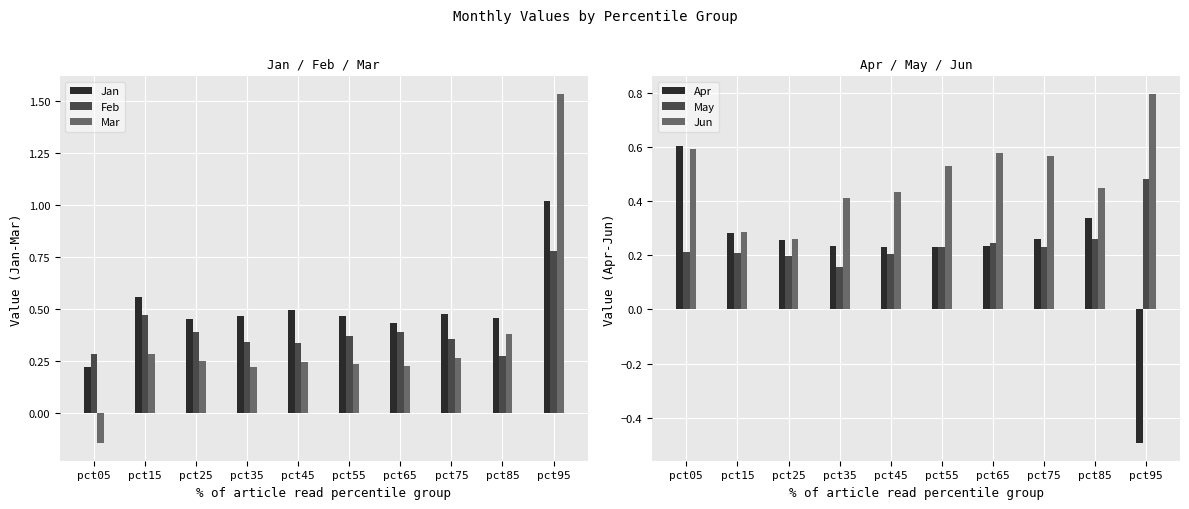

Reading right to left, what are all the values shown in this chart?

Jan: pct95=1.0	pct85=0.5	pct75=0.5	pct65=0.4	pct55=0.5	pct45=0.5	pct35=0.5	pct25=0.4	pct15=0.6	pct05=0.2
Feb: pct95=0.8	pct85=0.3	pct75=0.4	pct65=0.4	pct55=0.4	pct45=0.3	pct35=0.3	pct25=0.4	pct15=0.5	pct05=0.3
Mar: pct95=1.5	pct85=0.4	pct75=0.3	pct65=0.2	pct55=0.2	pct45=0.2	pct35=0.2	pct25=0.2	pct15=0.3	pct05=-0.1
Apr: pct95=-0.5	pct85=0.3	pct75=0.3	pct65=0.2	pct55=0.2	pct45=0.2	pct35=0.2	pct25=0.3	pct15=0.3	pct05=0.6
May: pct95=0.5	pct85=0.3	pct75=0.2	pct65=0.2	pct55=0.2	pct45=0.2	pct35=0.2	pct25=0.2	pct15=0.2	pct05=0.2
Jun: pct95=0.8	pct85=0.4	pct75=0.6	pct65=0.6	pct55=0.5	pct45=0.4	pct35=0.4	pct25=0.3	pct15=0.3	pct05=0.6